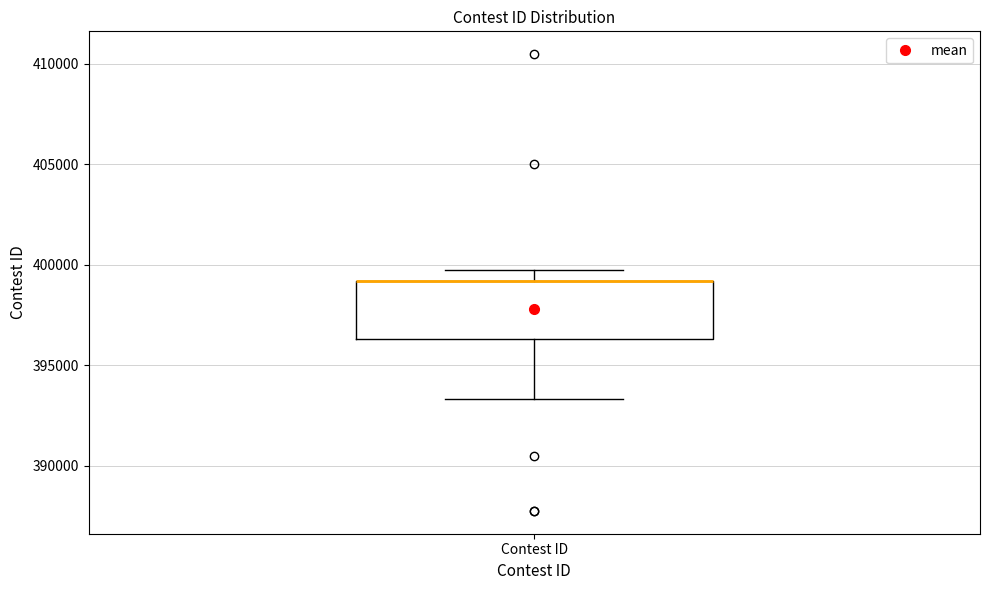

Transcribe this box plot: give where the median line is, the range the box spans, and where the two whiskers end, as read against the y-axis. The values are not printed on the chart, so give them approximately, as read against the axis.

median 399000 (drawn on the box's upper edge), box 396500 to 399000, whiskers 393500 to 399500